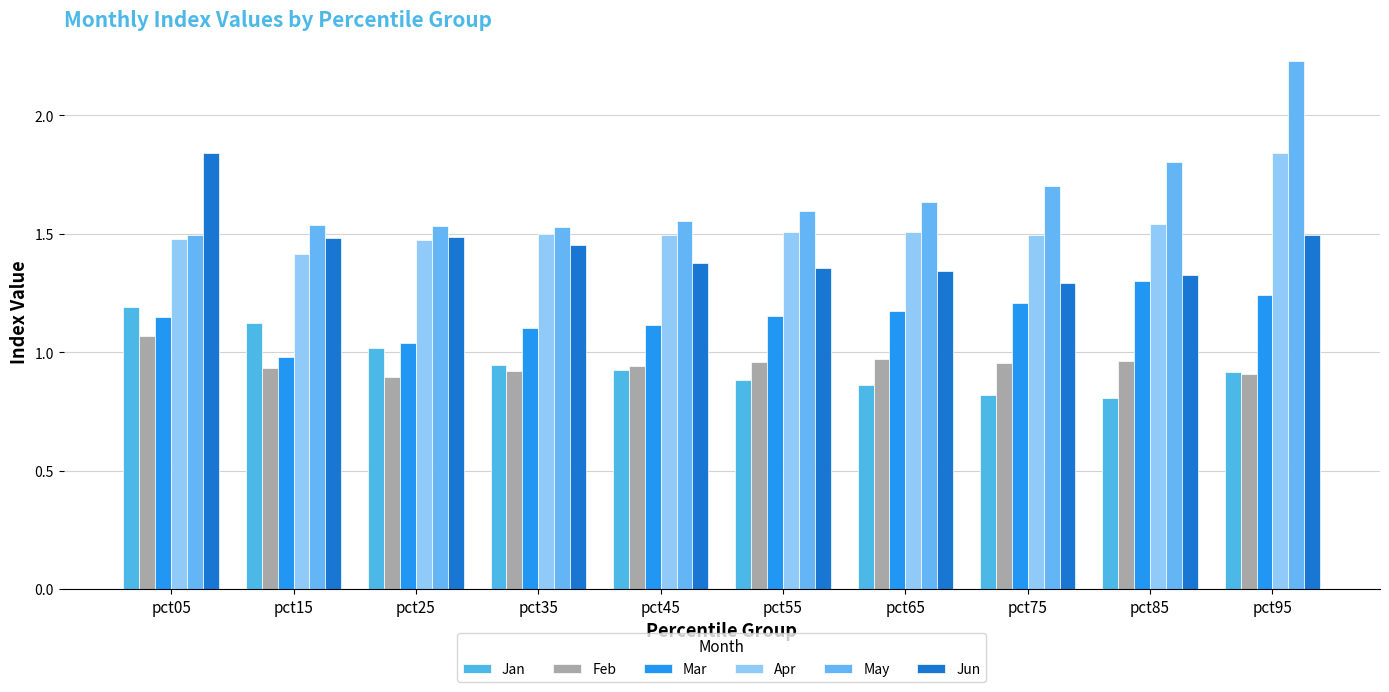

Is the value of Jan at pct15 greater than the value of Feb at pct85?

Yes